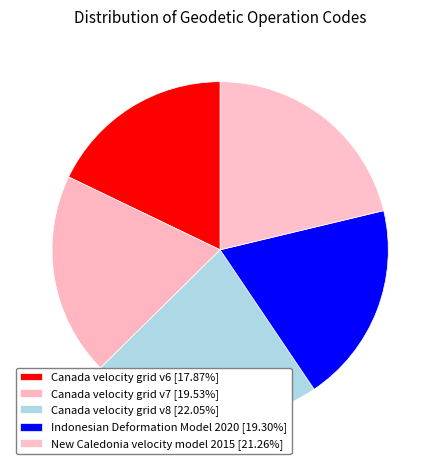

Count the number of slices in the pie.

5